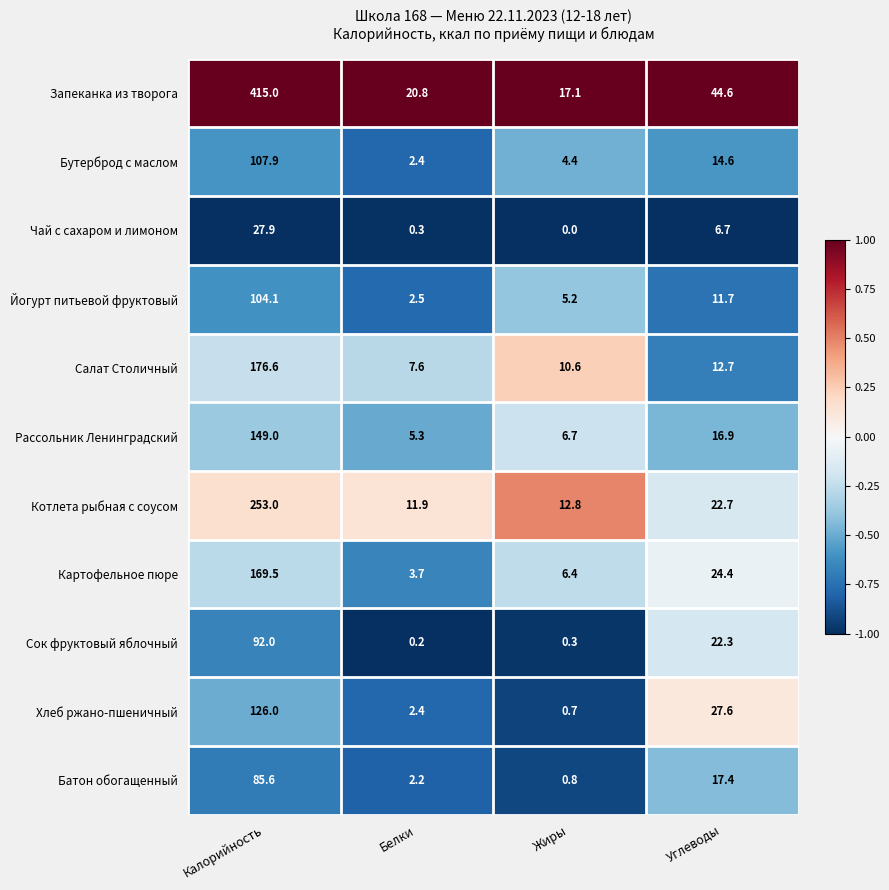

At which label does Бутерброд с маслом first exceed 14?

Калорийность